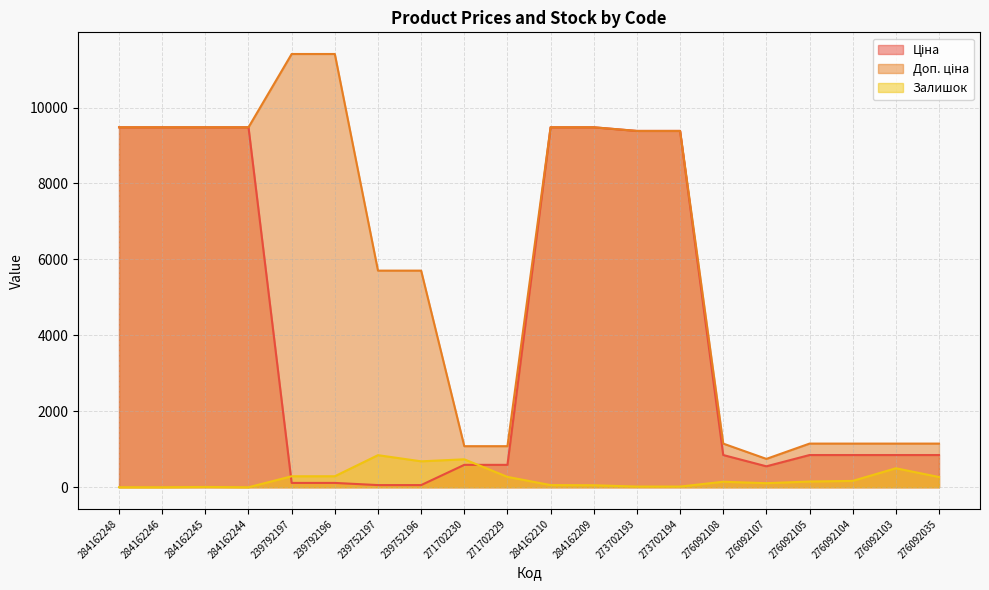

Is the value of Залишок at 276092107 greater than the value of Ціна at 284162244?

No